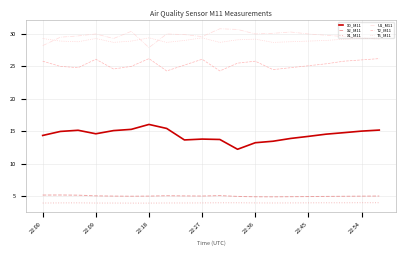

How many lines are shown in the chart?

6